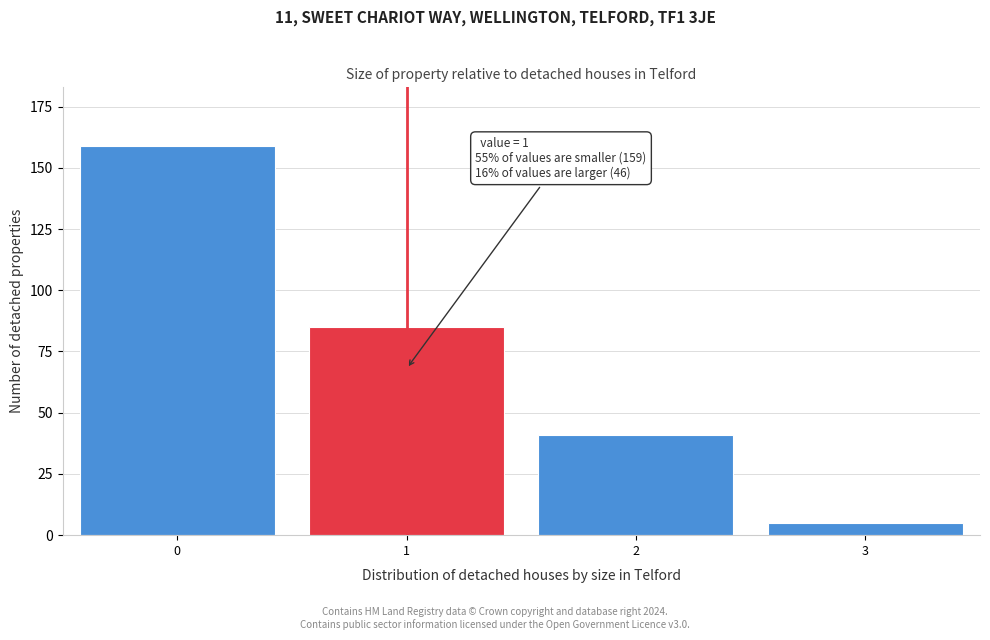

Reading left to right, transcribe all the data shown in this chart.

0=159	1=85	2=41	3=5